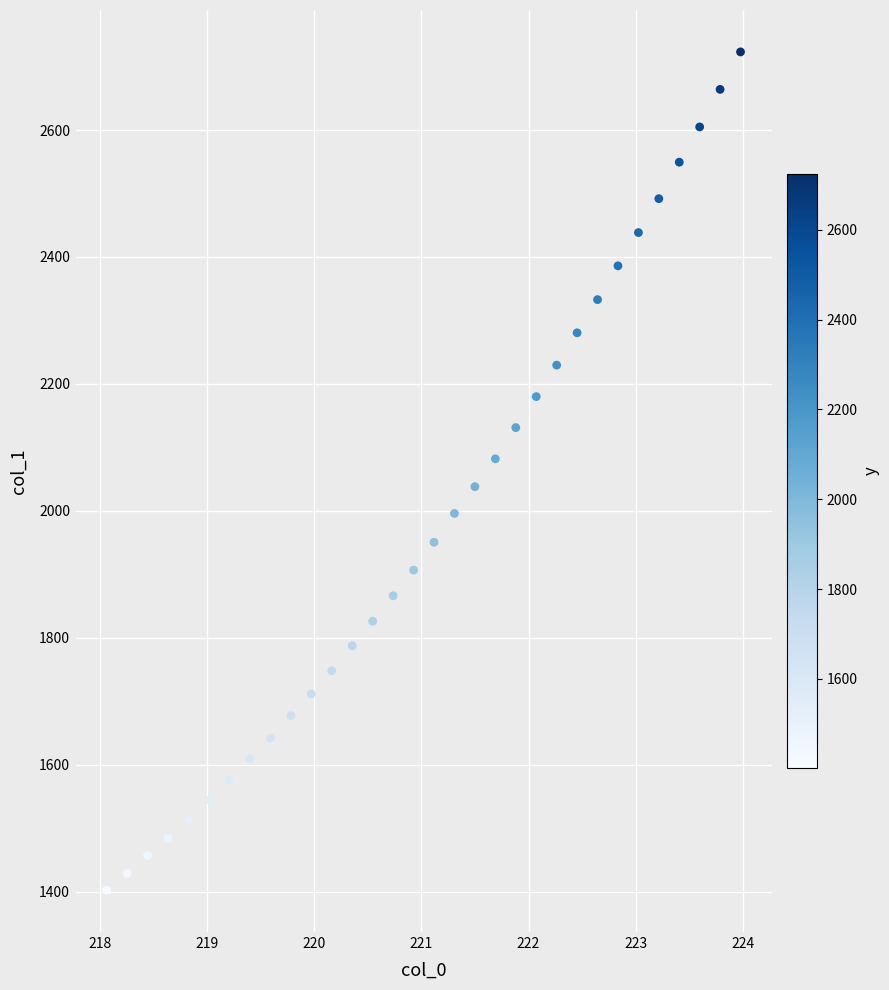

What is the range of Y values (max minus min)?

1320.9